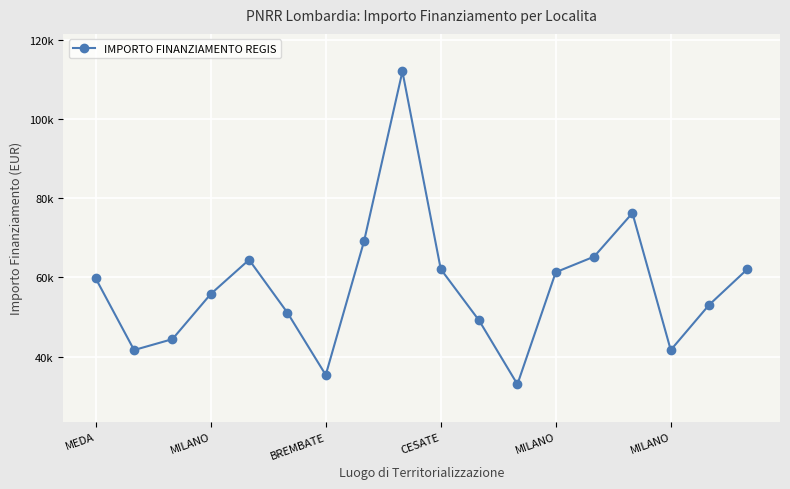

At which label does the data first exceed 59706?

MEDA